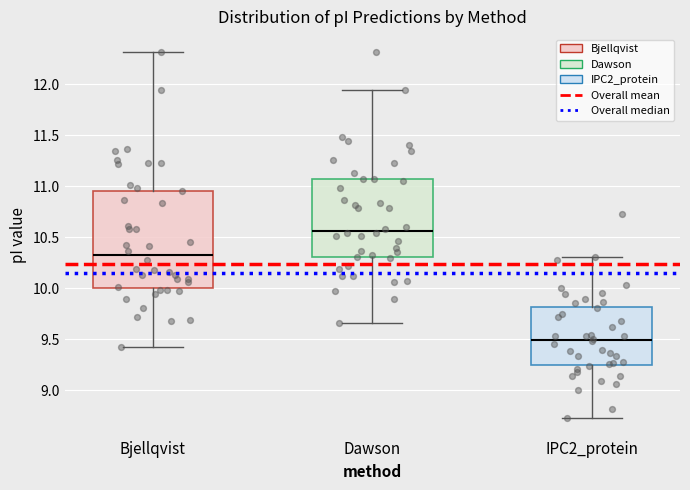

Which box is the tallest, from its lower edge to its upper edge?

Bjellqvist